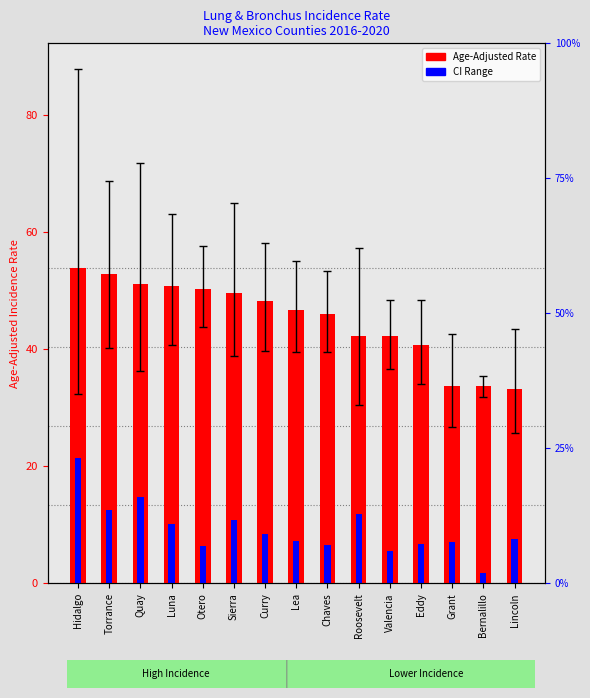

What is the sum of all Age-Adjusted Rate values?

675.9